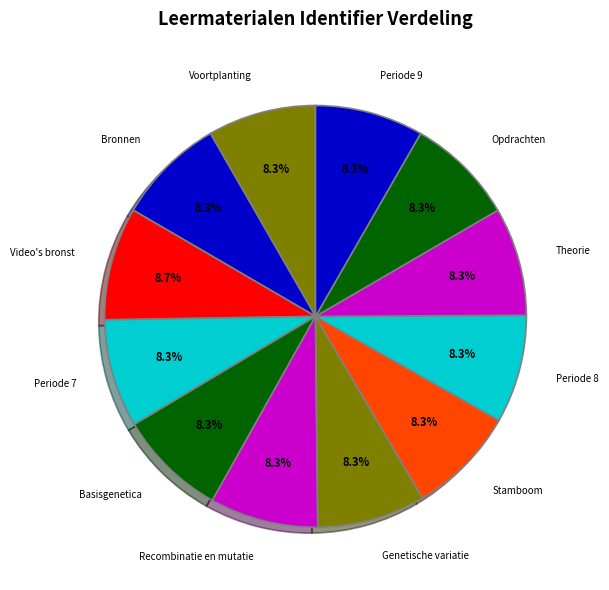

To the nearest percent, what is the average slice percentage?

8%